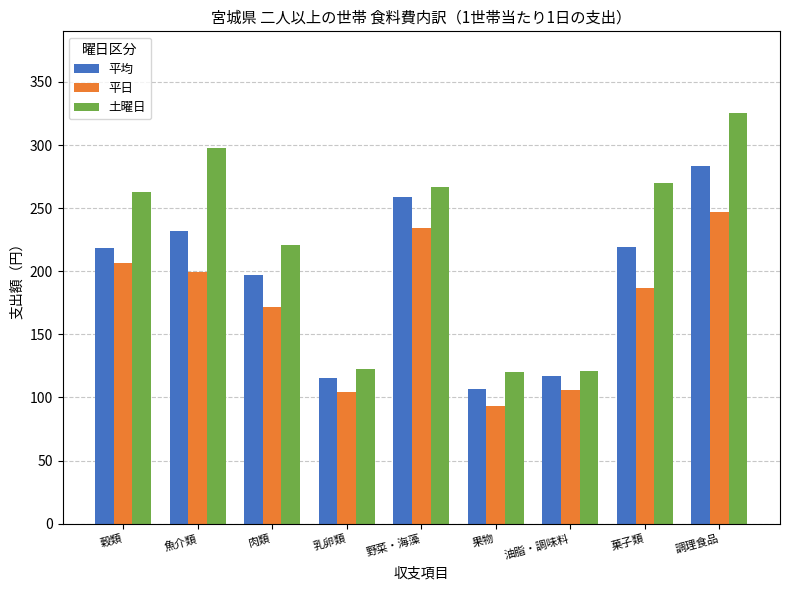

What is the average value of the 土曜日 series?

223.1